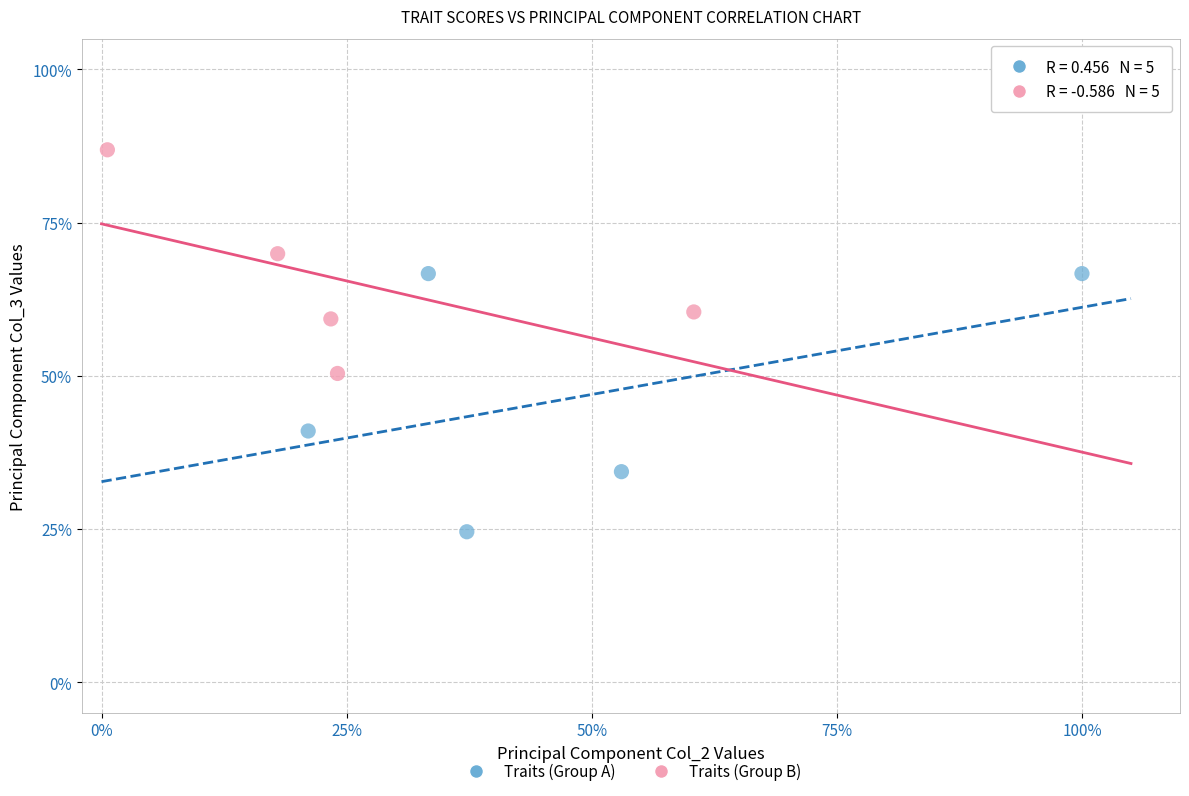

Which series reaches the minimum Y coordinate?

Traits (Group A)